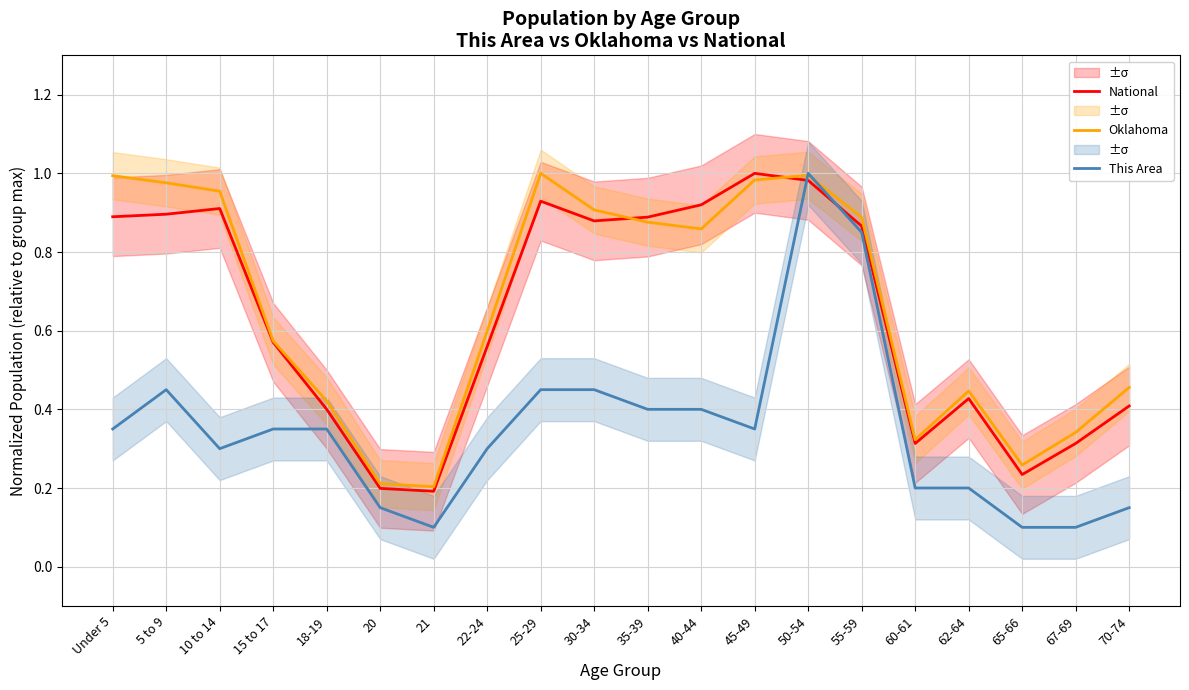

Reading left to right, transcribe all the data shown in this chart.

National: 0.9	0.9	0.9	0.6	0.4	0.2	0.2	0.6	0.9	0.9	0.9	0.9	1.0	1.0	0.9	0.3	0.4	0.2	0.3	0.4
Oklahoma: 1.0	1.0	1.0	0.6	0.4	0.2	0.2	0.6	1.0	0.9	0.9	0.9	1.0	1.0	0.9	0.3	0.4	0.3	0.3	0.5
This Area: 0.3	0.5	0.3	0.3	0.3	0.1	0.1	0.3	0.5	0.5	0.4	0.4	0.3	1.0	0.8	0.2	0.2	0.1	0.1	0.1